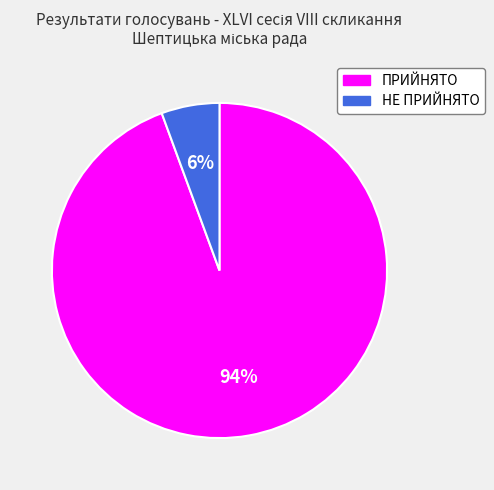

Is it true that ПРИЙНЯТО is 99% of the pie?

False